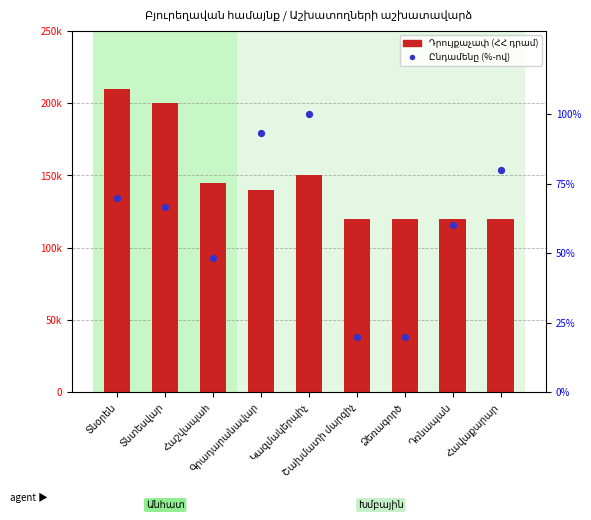

Which series contains the lowest Y value?

Ընդամենը (%-ով)